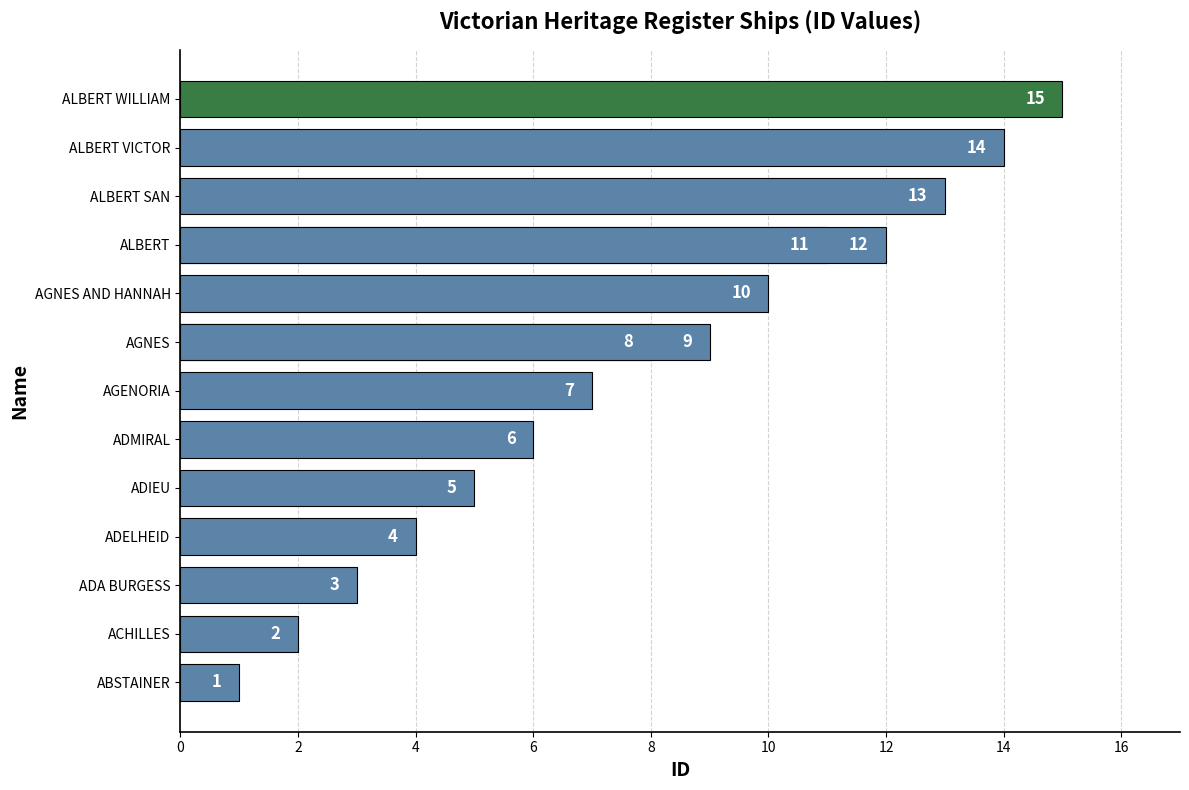

What is the smallest value displayed?

1